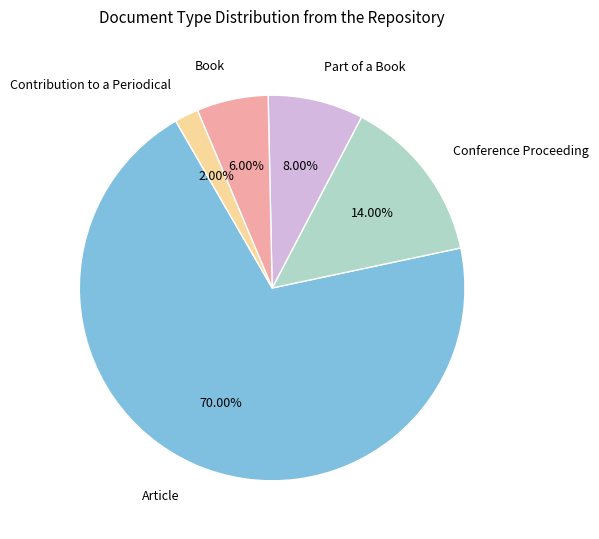

Count the number of slices in the pie.

5